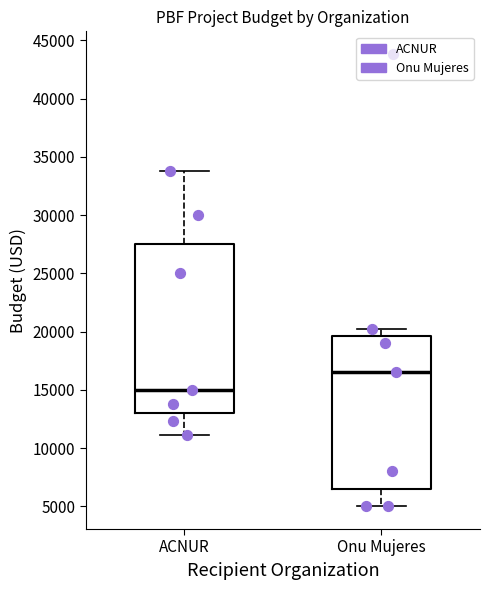

Where does the upper whisker of the box for Onu Mujeres end on the y-axis? The values are not printed on the chart, so give them approximately, as read against the axis.

20000